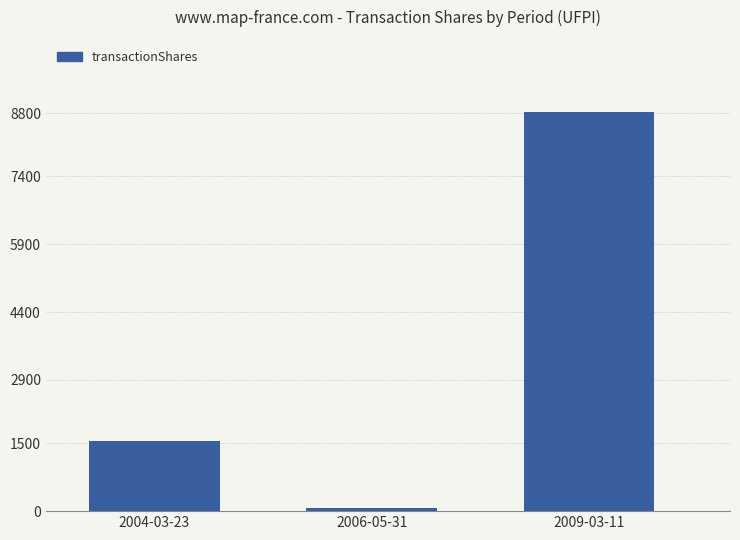

How many data points does each series have?

3